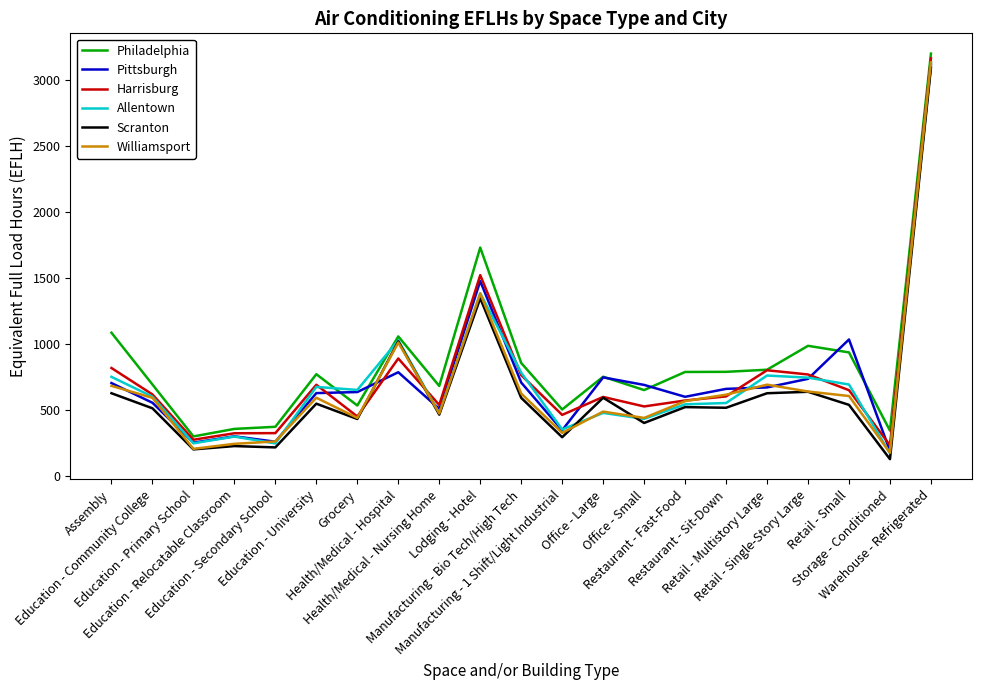

What is the minimum value for Philadelphia?

302